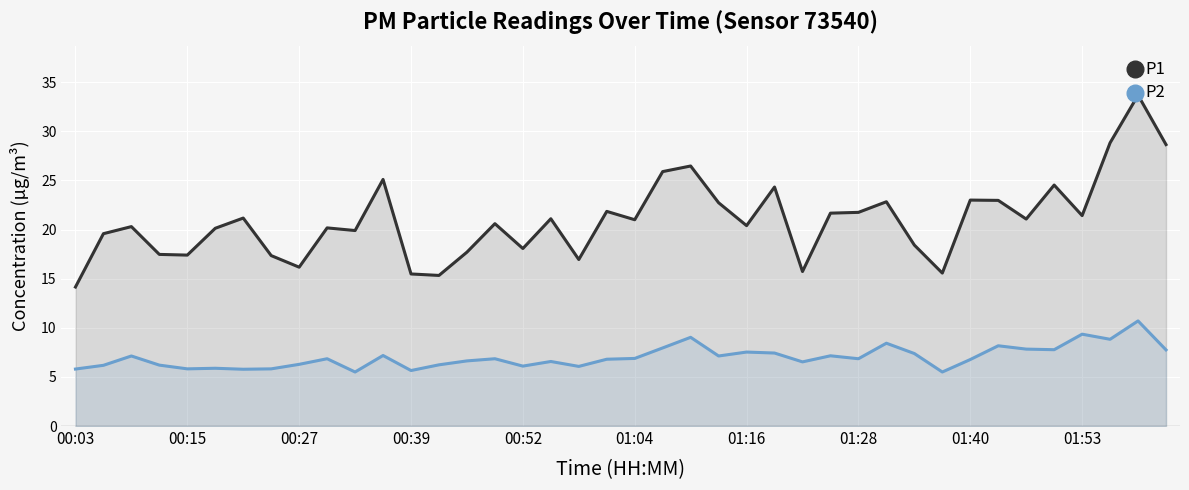

What is the sum of all P1 values?

836.9